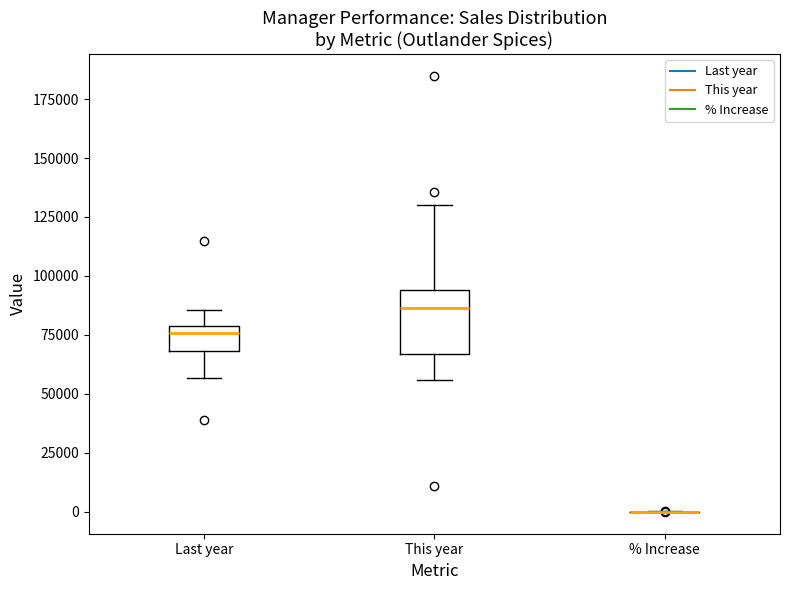

Reading left to right, transcribe this box plot: for each box, give where its median line is, the range the box spans, and where its two whiskers end, as read against the y-axis. The values are not printed on the chart, so give them approximately, as read against the axis.

Last year: median 75000, box 70000 to 80000, whiskers 55000 to 85000
This year: median 85000, box 65000 to 95000, whiskers 55000 to 130000
% Increase: box collapsed to a line at 0, whiskers 0 to 0